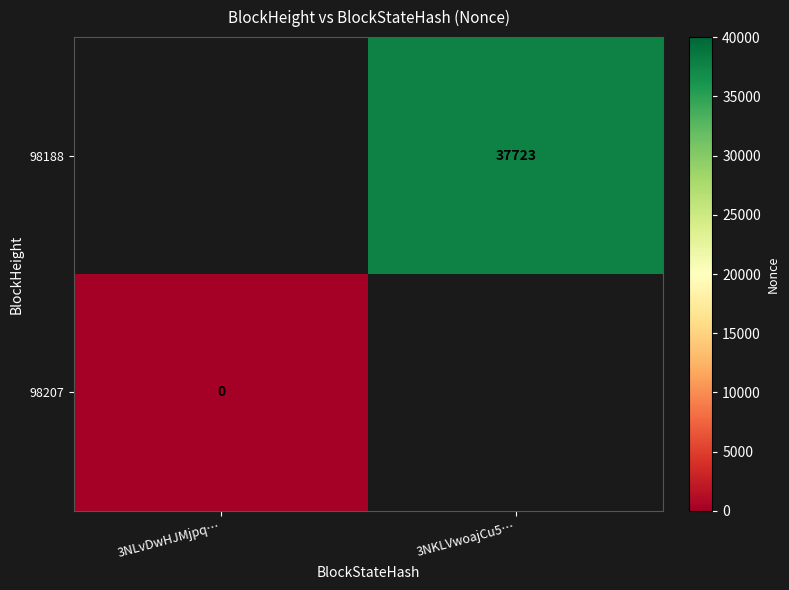

Rank the series at 3NKLVwoajCu5… from lowest to highest value.

98207, 98188